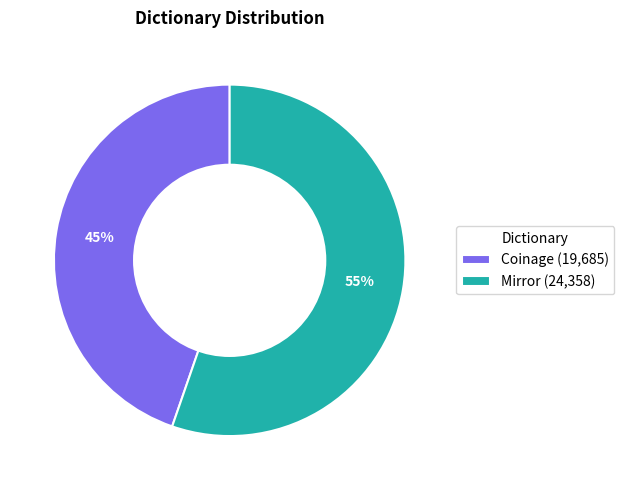

Approximately how many times larger is the value at Coinage (19,685) compared to Mirror (24,358)?

0.8